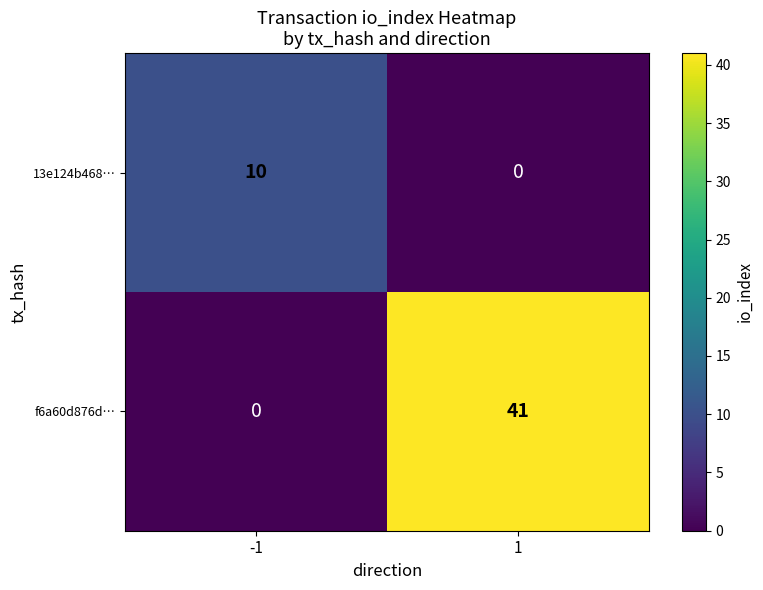

Which series has the largest range (max minus min)?

f6a60d876d…